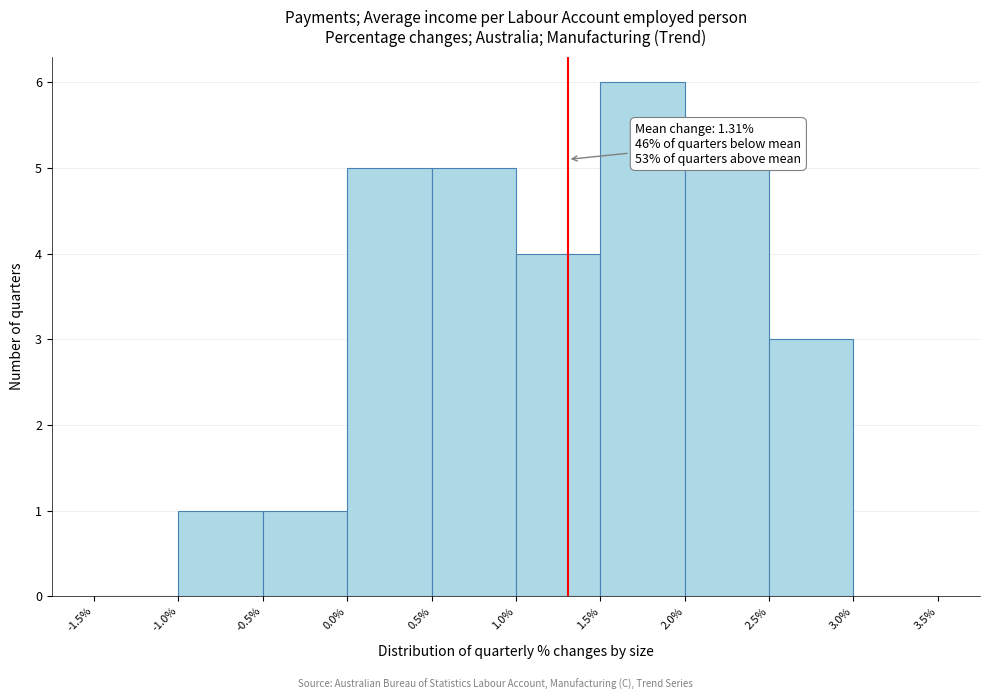

Which range on the x-axis has the tallest bar?

1.5% to 2.0%